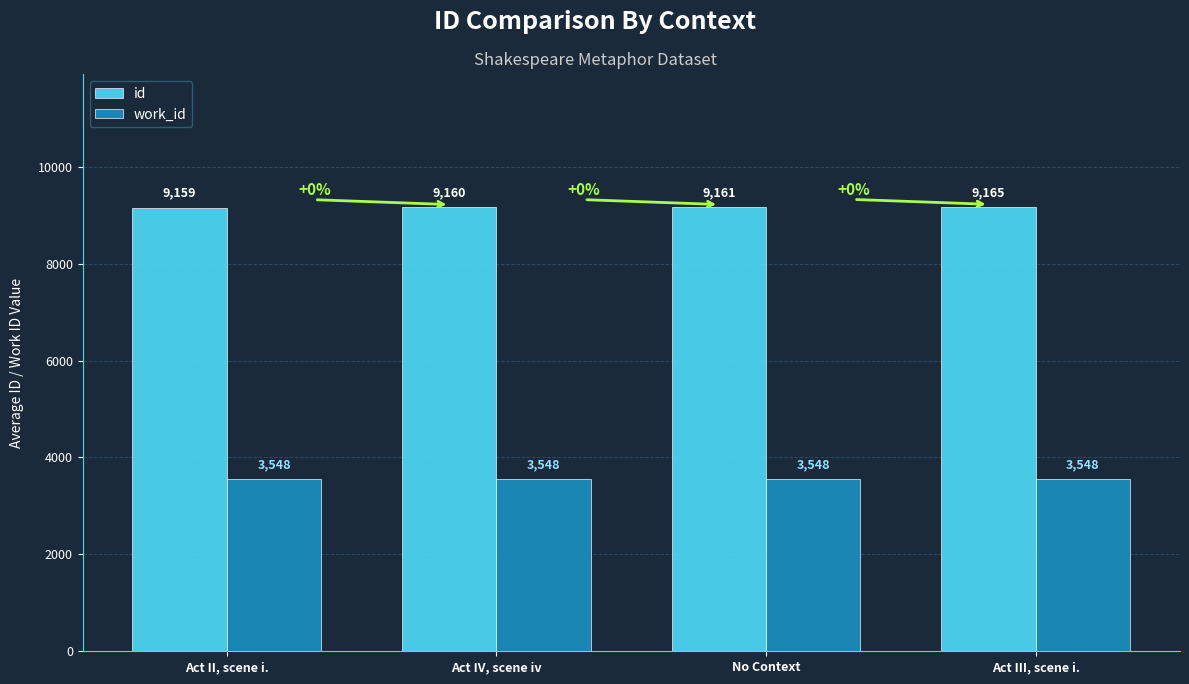

What is the total value across all series at Act IV, scene iv?

12708